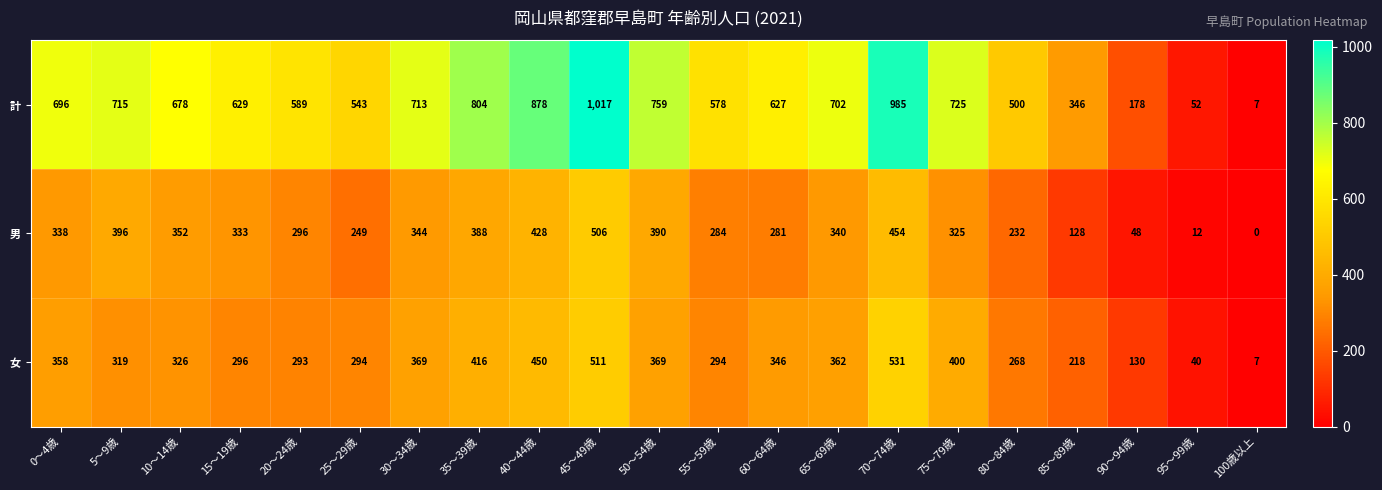

What is the difference between the maximum and minimum values in the 女 series?

524